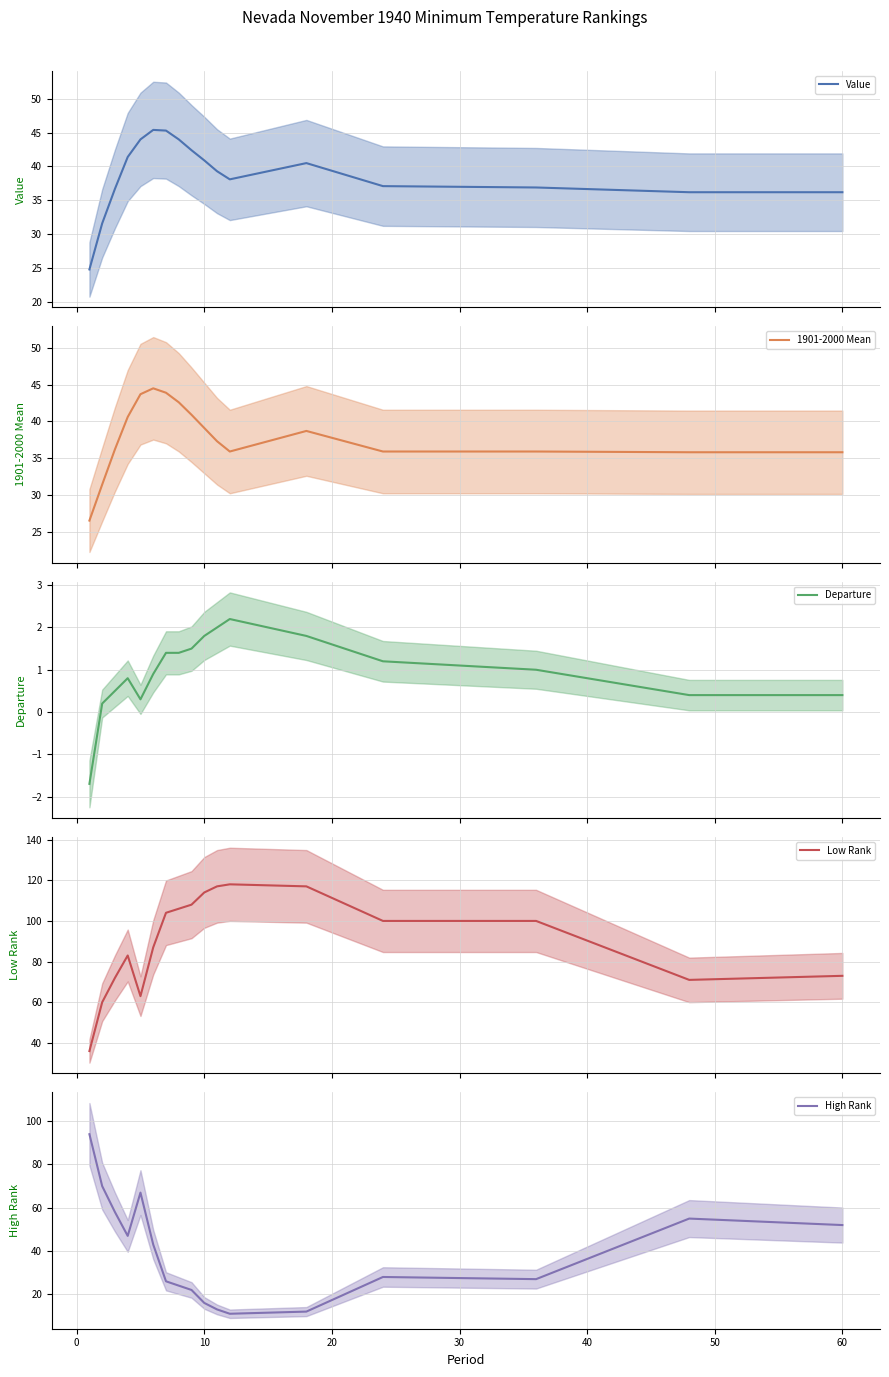

How many distinct data groups are displayed?

5